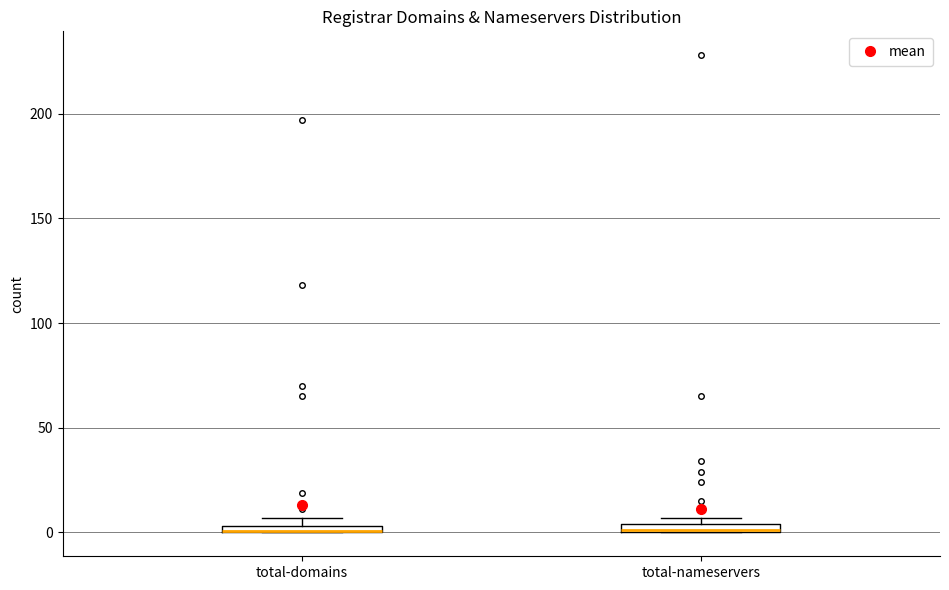

Where is the upper edge of the box for total-domains on the y-axis? The values are not printed on the chart, so give them approximately, as read against the axis.

5